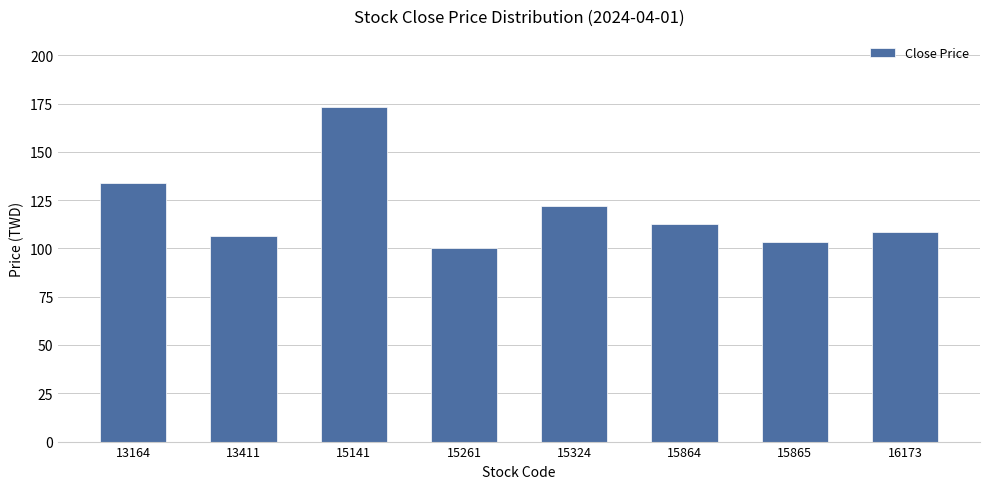

List the labels in order of value, smallest first.

15261, 15865, 13411, 16173, 15864, 15324, 13164, 15141